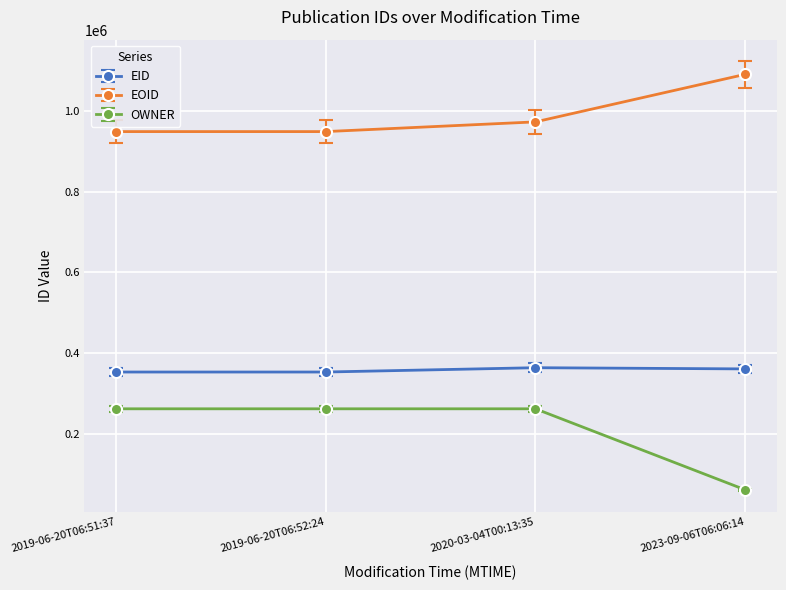

What is the lowest value of the OWNER series?

60578